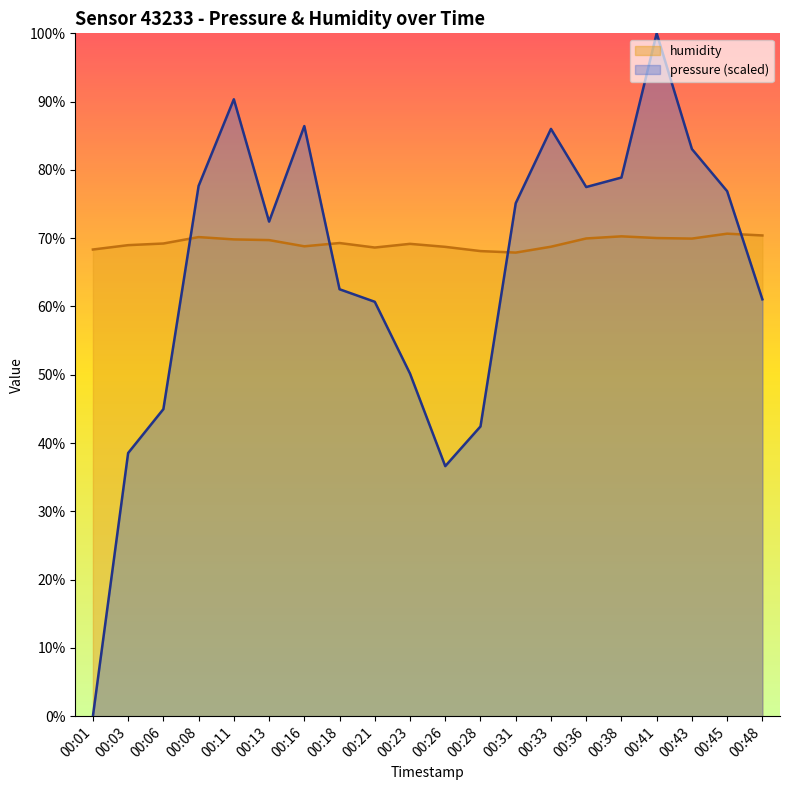

Reading left to right, list all the values displayed in this chart.

pressure: 0.0	38.5	45.0	77.7	90.3	72.4	86.4	62.5	60.7	50.2	36.6	42.4	75.1	86.0	77.5	78.9	100.0	83.1	76.9	61.0
humidity: 68.3	69.0	69.2	70.2	69.8	69.7	68.8	69.3	68.6	69.2	68.7	68.1	67.9	68.8	70.0	70.3	70.0	69.9	70.7	70.4